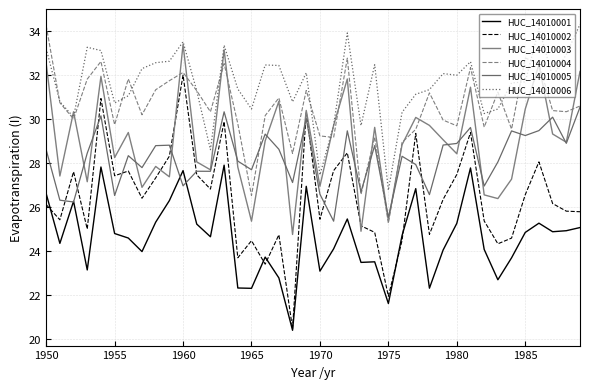

At how many categories does at least one series exceed 31?

28